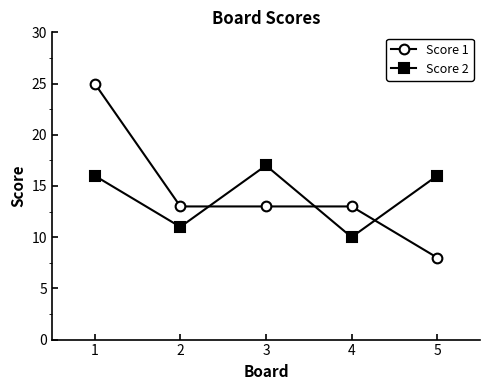

Does the chart have visible grid lines?

No